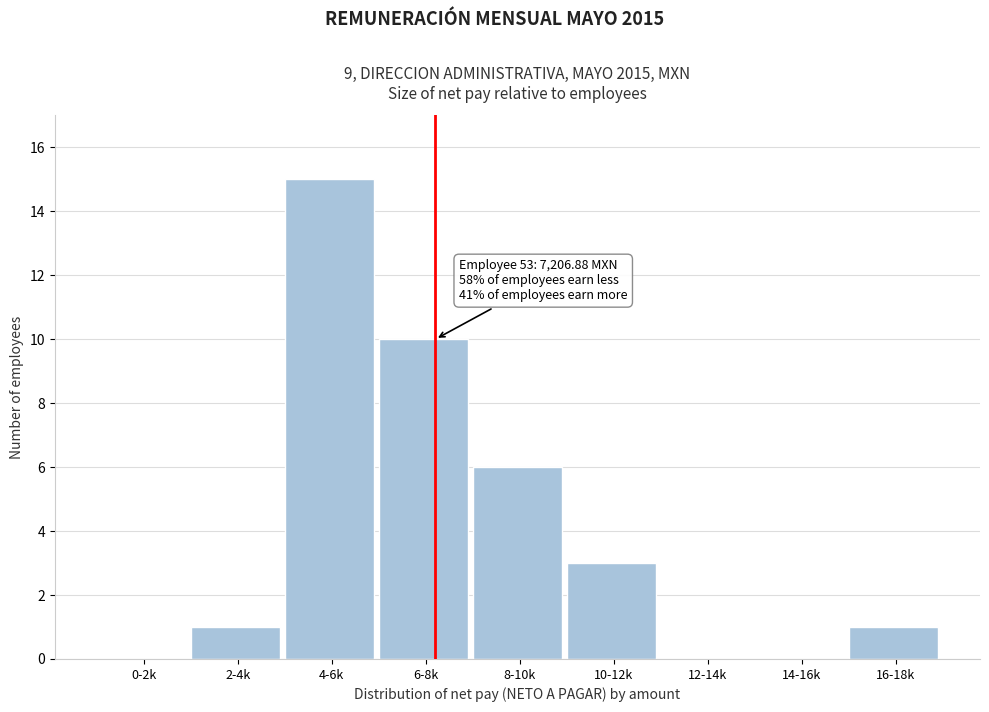

Reading left to right, list all the values displayed in this chart.

0-2k=0	2-4k=1	4-6k=15	6-8k=10	8-10k=6	10-12k=3	12-14k=0	14-16k=0	16-18k=1